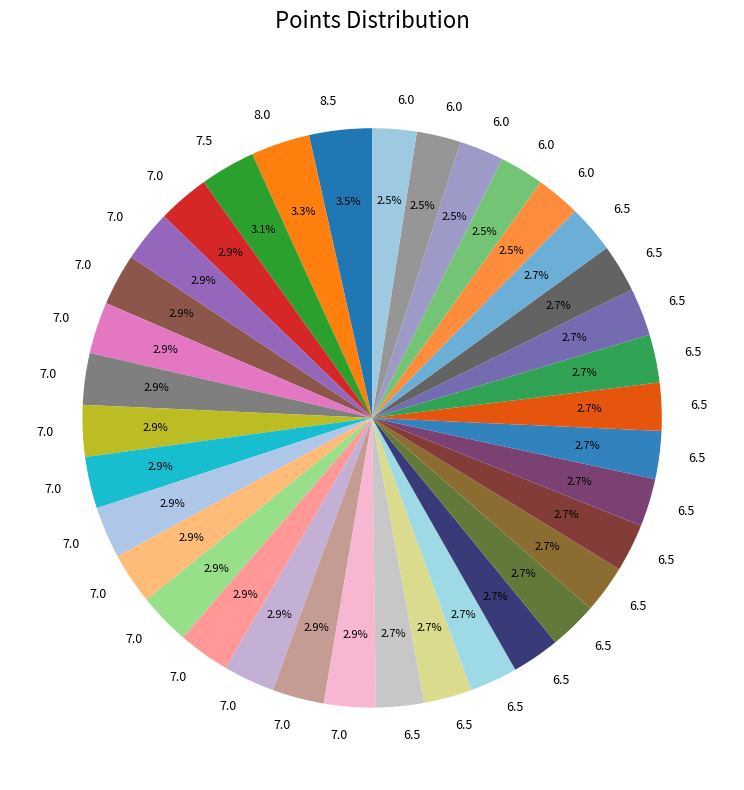

Count the number of slices in the pie.

36